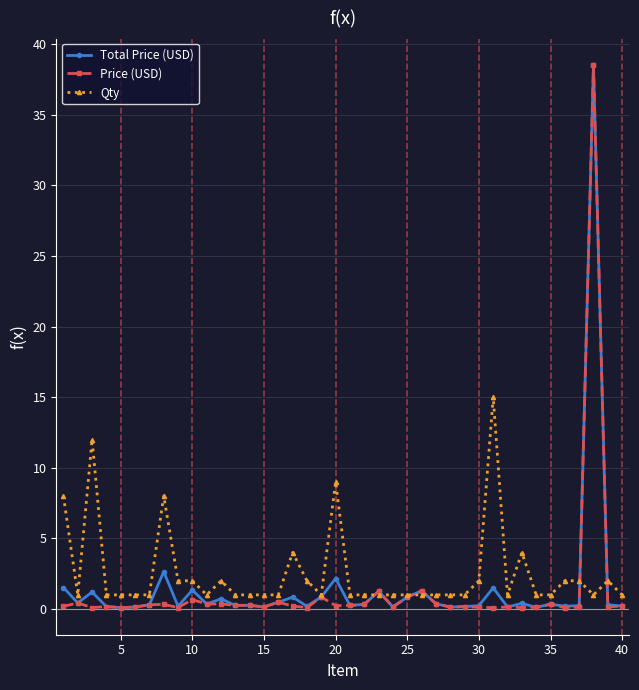

True or false: Qty has more than 1 interior local peaks.

True